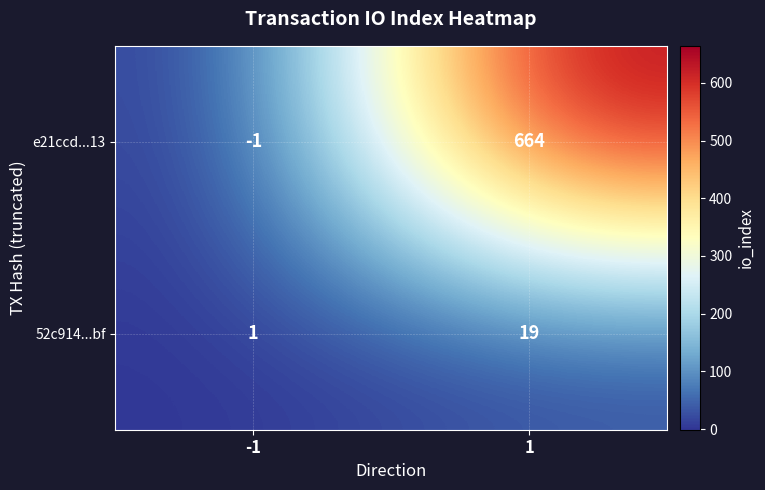

What is the difference between the maximum and minimum values in the e21ccd...13 series?

665